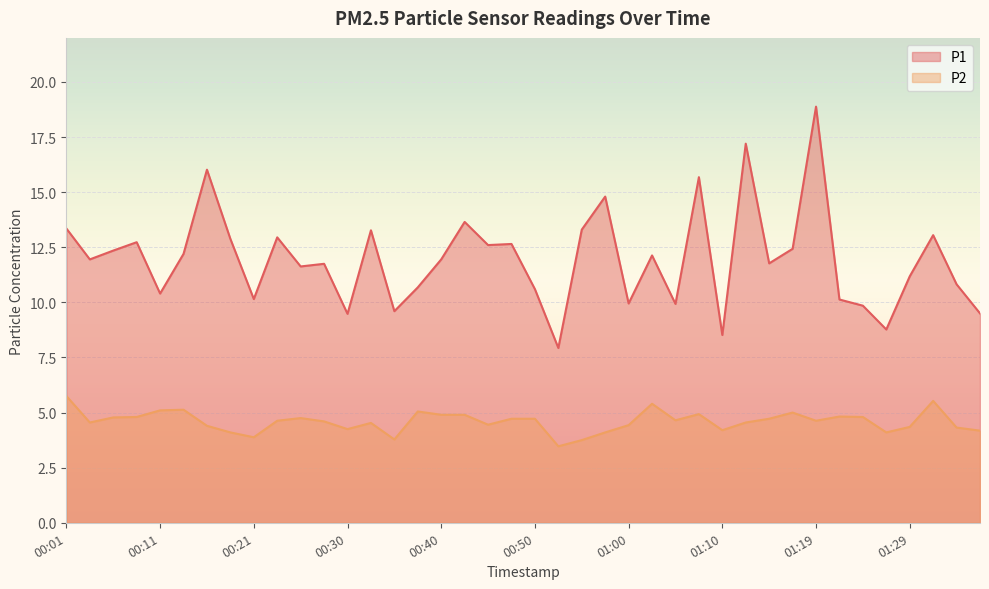

List the series in order of their peak value, lowest first.

P2, P1